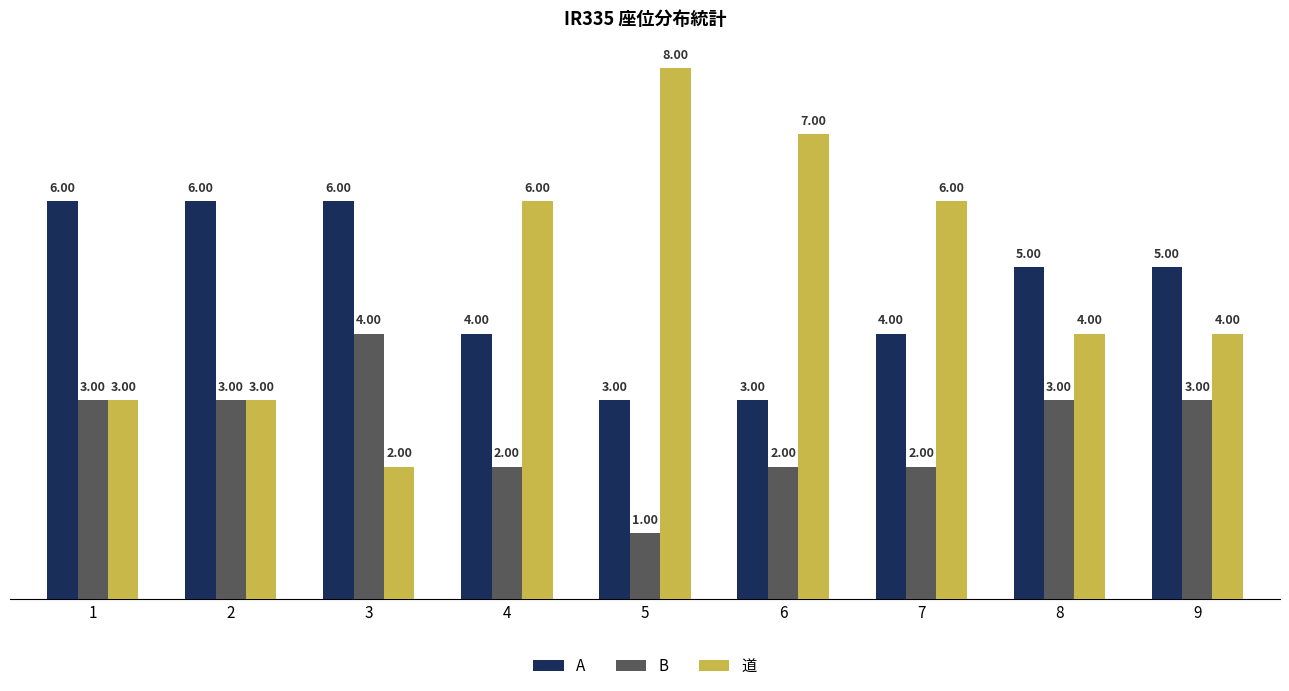

Reading right to left, transcribe all the data shown in this chart.

A: 9=5	8=5	7=4	6=3	5=3	4=4	3=6	2=6	1=6
B: 9=3	8=3	7=2	6=2	5=1	4=2	3=4	2=3	1=3
道: 9=4	8=4	7=6	6=7	5=8	4=6	3=2	2=3	1=3